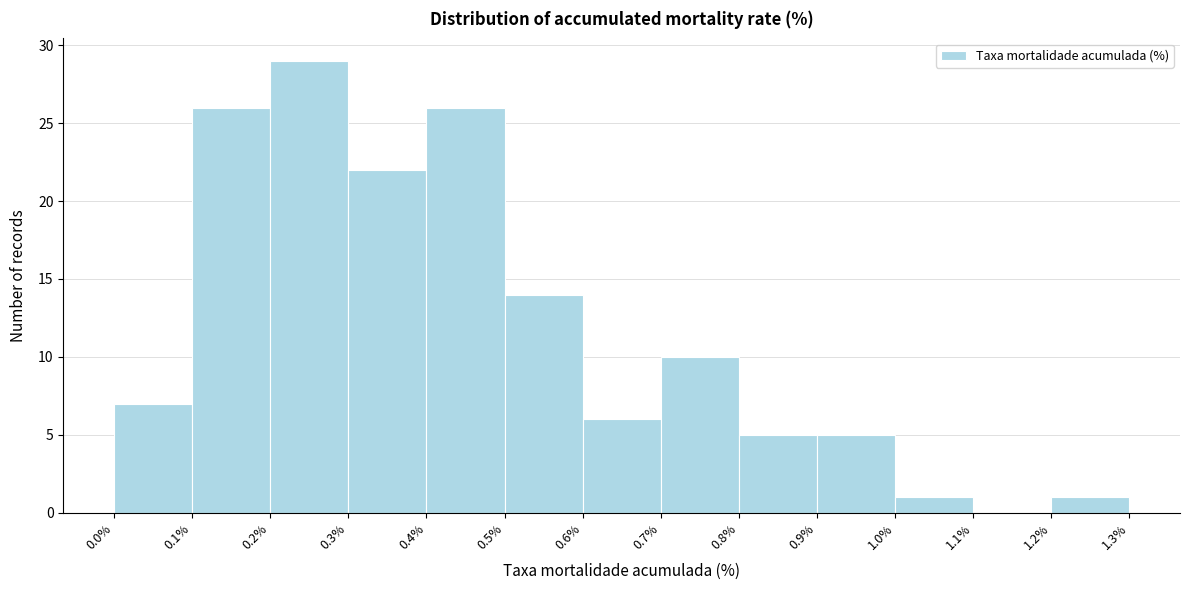

Which range on the x-axis has the tallest bar?

0.2% to 0.3%